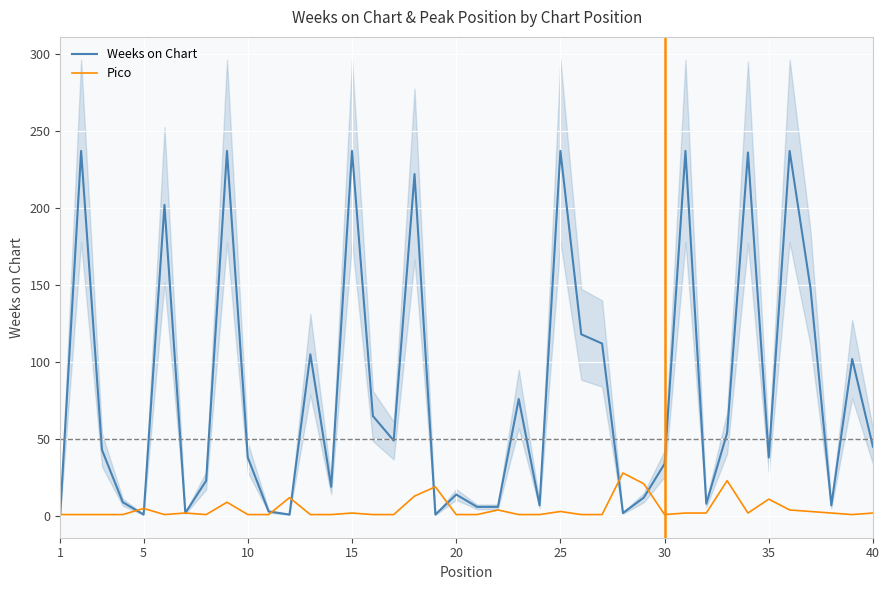

The Weeks on Chart series shows 150 at 25. True or false?

False